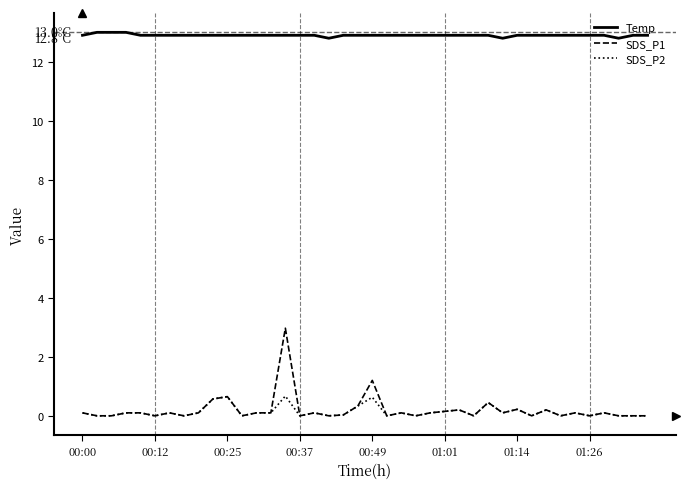

Which series has the largest total across all categories?

Temp